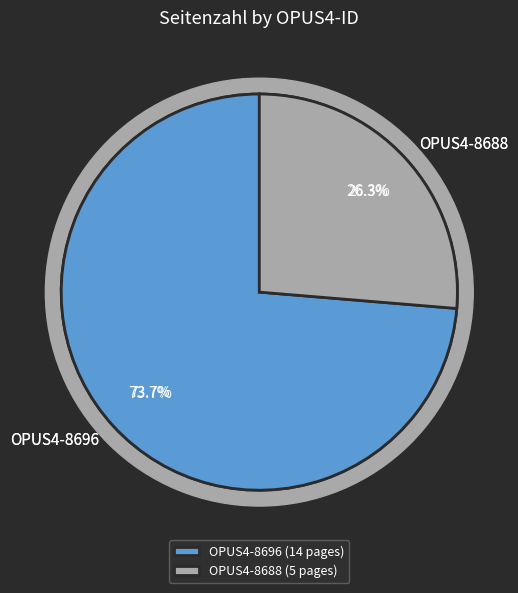

What is the ratio of the value at OPUS4-8688 to the value at OPUS4-8696?

0.4